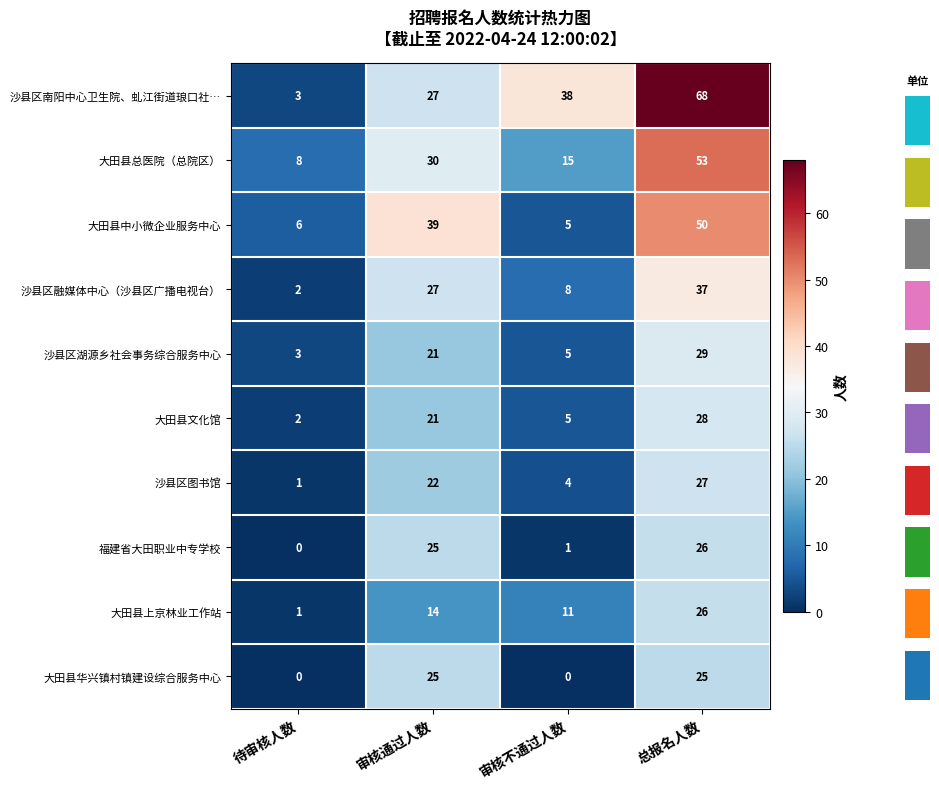

Where is 沙县区融媒体中心（沙县区广播电视台） nearest to the value 19?

审核通过人数